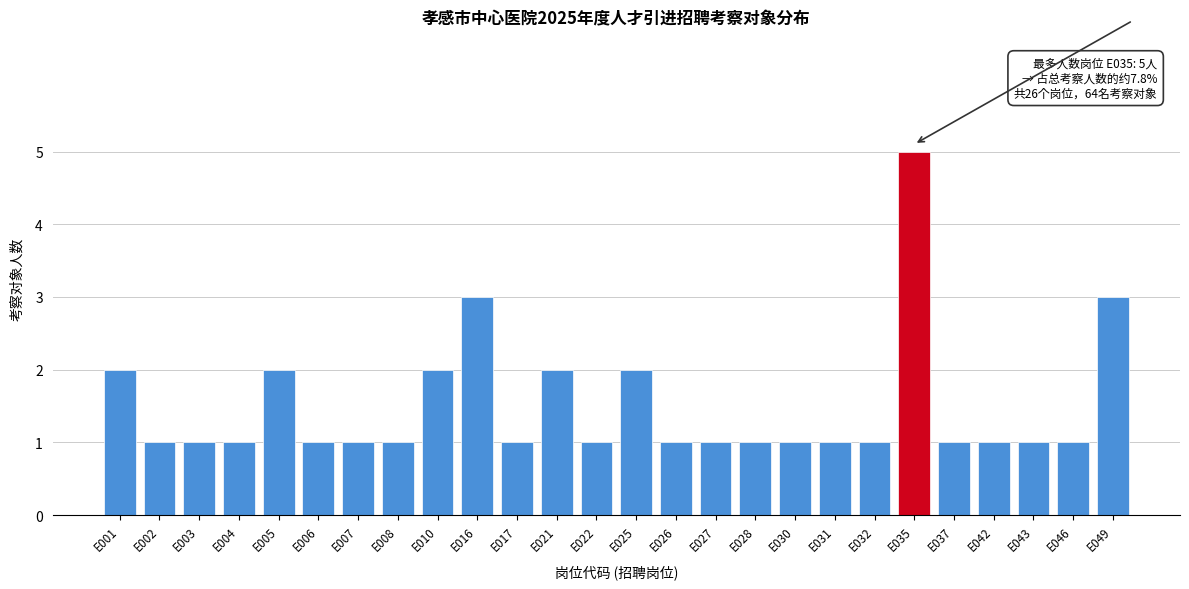

Reading left to right, list all the values displayed in this chart.

2	1	1	1	2	1	1	1	2	3	1	2	1	2	1	1	1	1	1	1	5	1	1	1	1	3